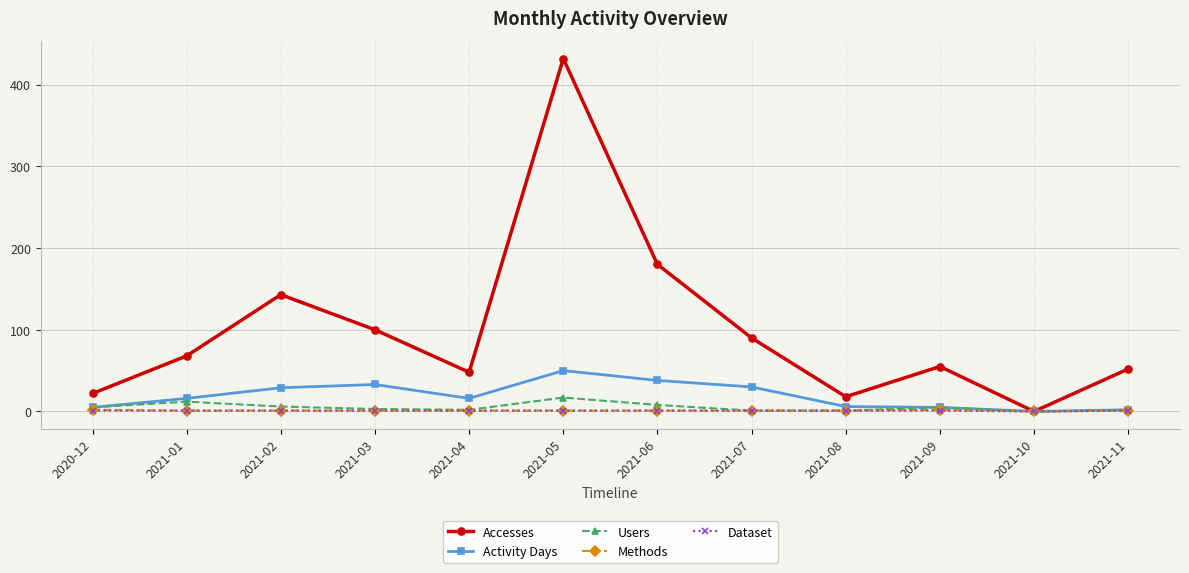

True or false: Activity Days has more than 1 points higher than both neighbors.

True